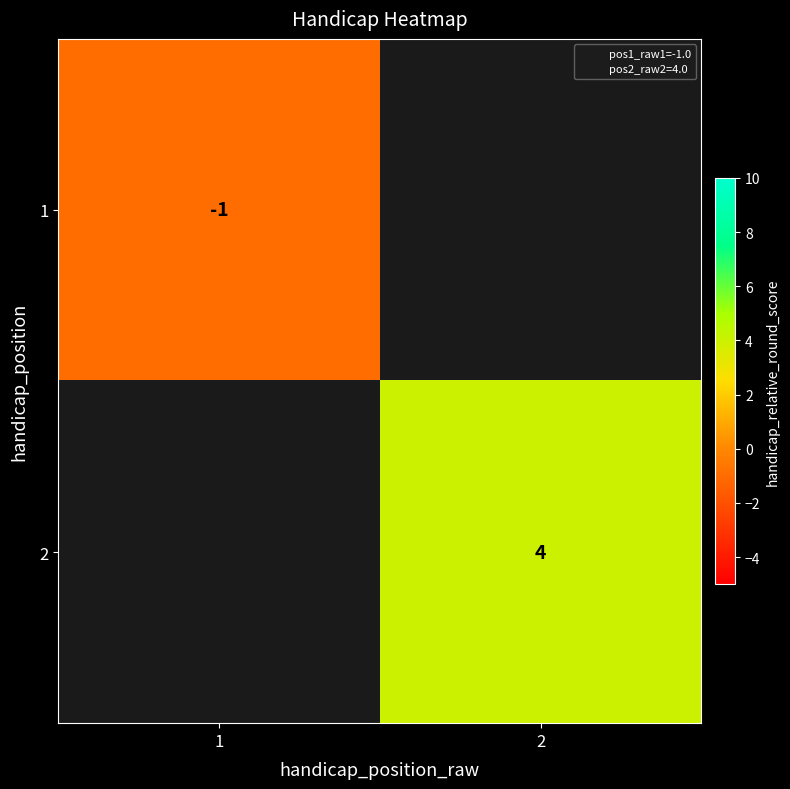

Is the value of 1 at 1 greater than the value of 2 at 1?

No